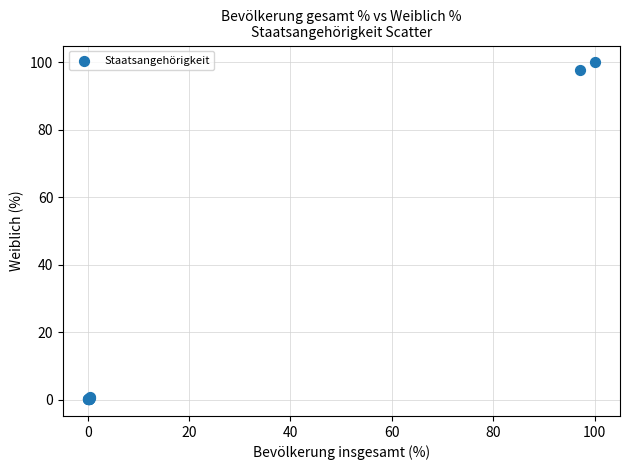

What Y value in the scatter plot is closest to 50?

97.7